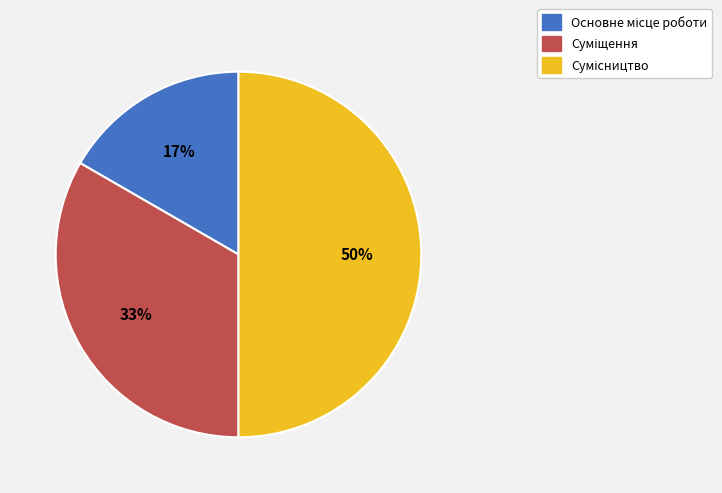

To the nearest percent, what is the difference between the largest and smallest slice percentages?

33%